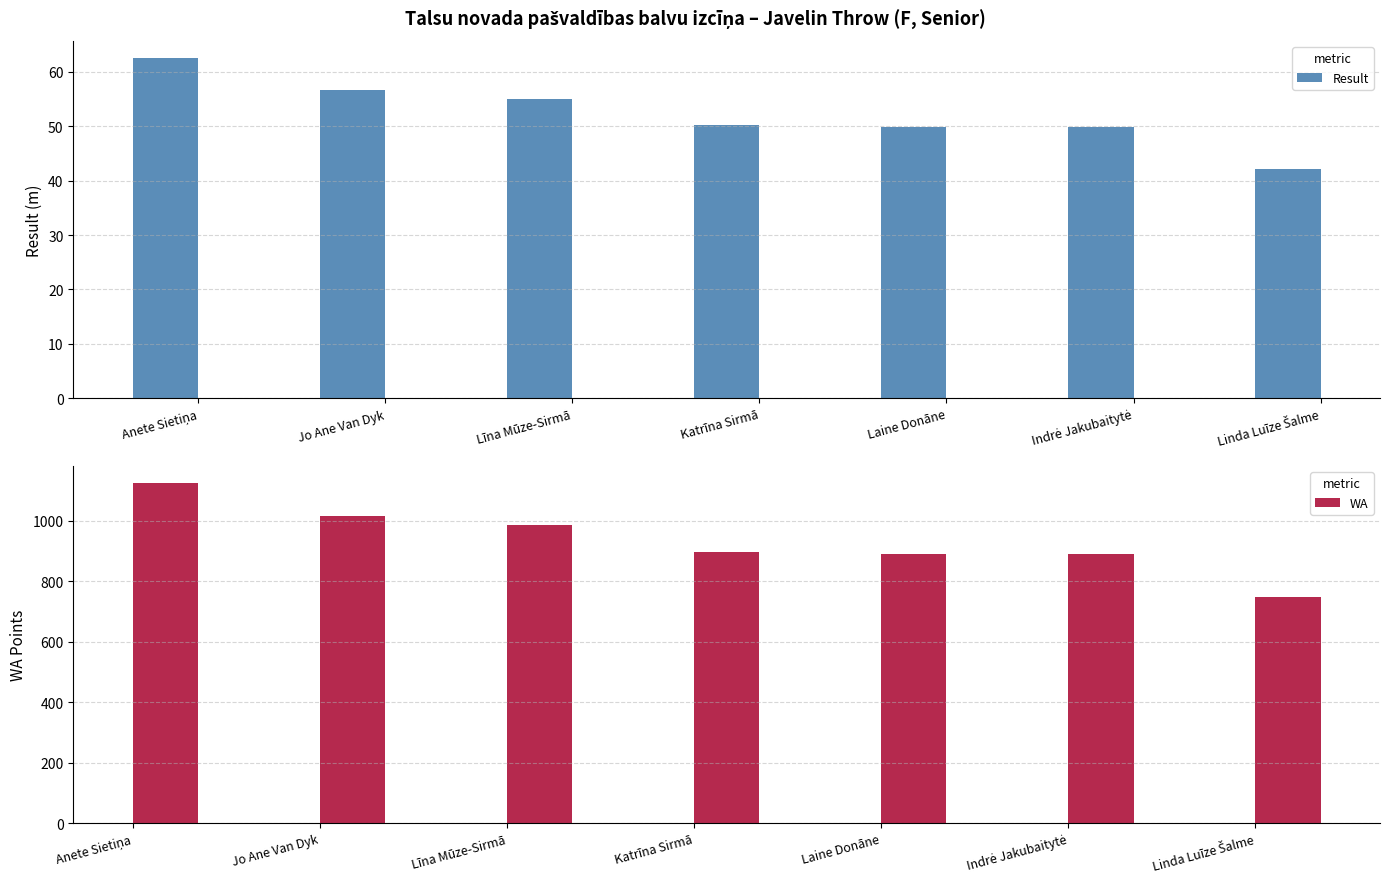

At which category does the chart reach its peak across all series?

Anete Sietiņa